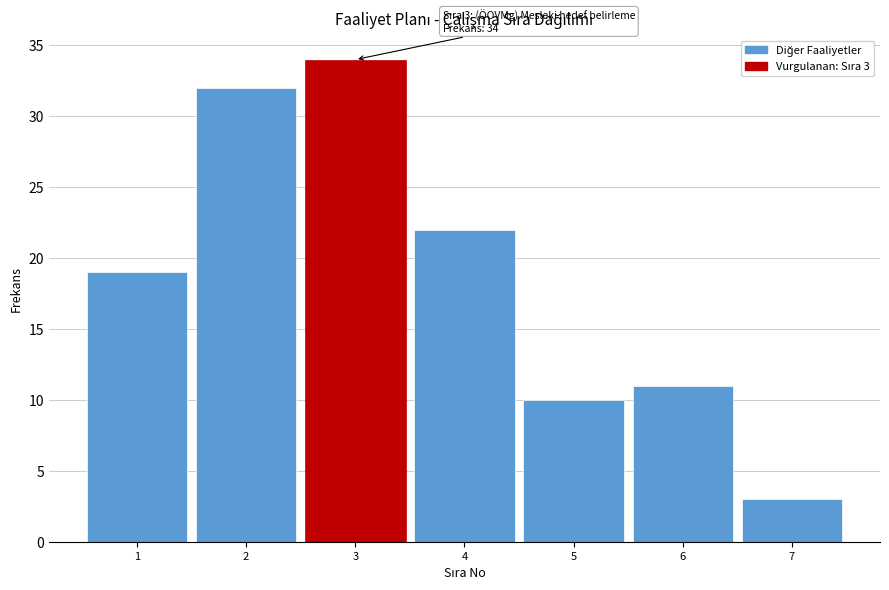

Reading left to right, transcribe all the data shown in this chart.

1=19	2=32	3=34	4=22	5=10	6=11	7=3